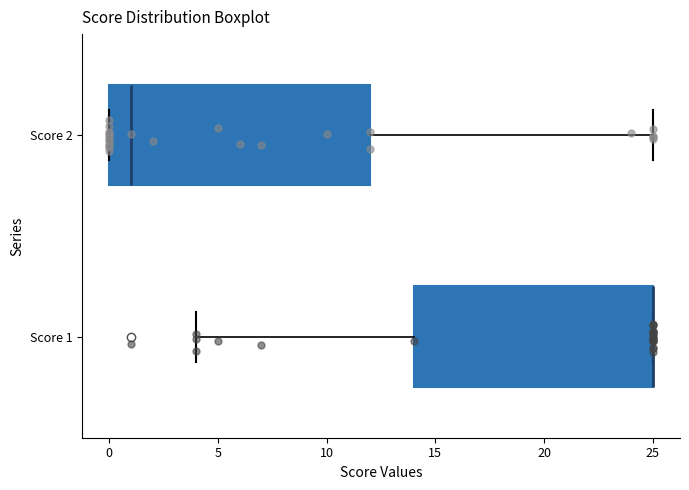

Where is the left edge of the box for Score 1 on the x-axis? The values are not printed on the chart, so give them approximately, as read against the axis.

14